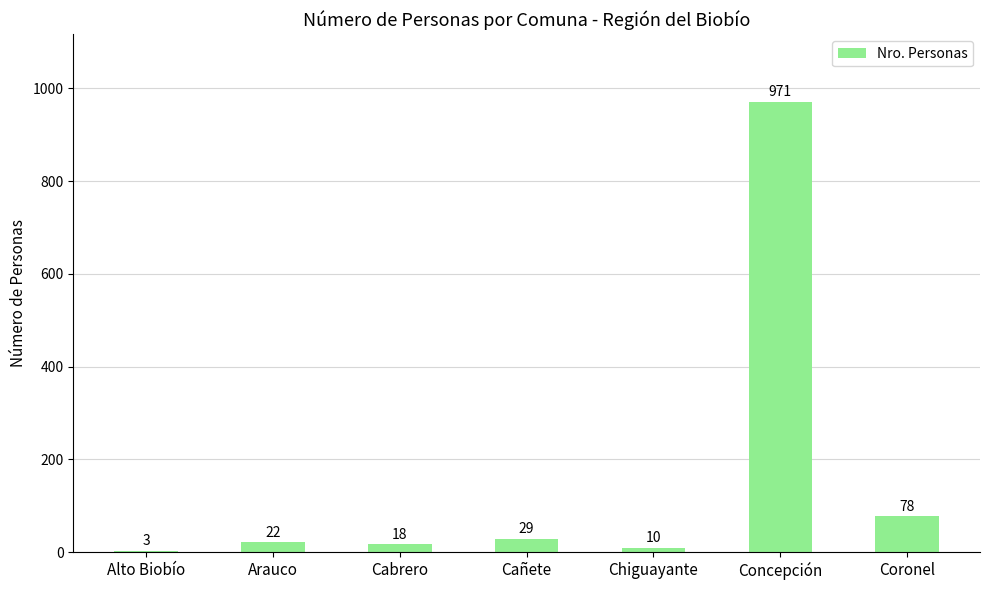

What is the approximate value at Alto Biobío?

3